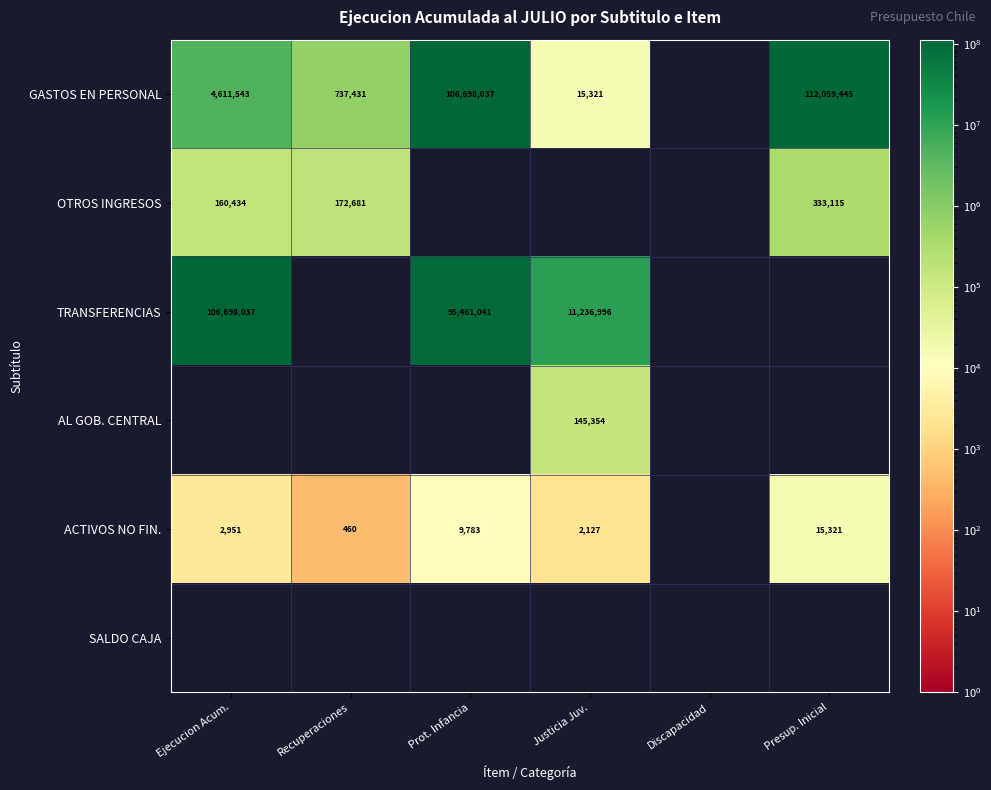

What is the difference between the GASTOS EN PERSONAL values at Prot. Infancia and Justicia Juv.?

106682716